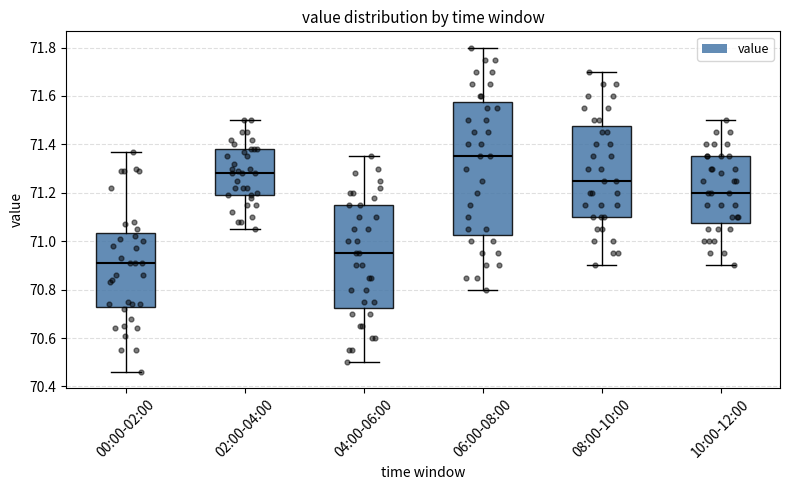

Reading left to right, read every box against the y-axis: the position of its median line, the range the box covers, and the ends of its whiskers. The values are not printed on the chart, so give them approximately, as read against the axis.

00:00-02:00: median 70.92, box 70.74 to 71.04, whiskers 70.46 to 71.38
02:00-04:00: median 71.28, box 71.20 to 71.38, whiskers 71.06 to 71.50
04:00-06:00: median 70.96, box 70.72 to 71.16, whiskers 70.50 to 71.36
06:00-08:00: median 71.36, box 71.02 to 71.58, whiskers 70.80 to 71.80
08:00-10:00: median 71.26, box 71.10 to 71.48, whiskers 70.90 to 71.70
10:00-12:00: median 71.20, box 71.08 to 71.36, whiskers 70.90 to 71.50